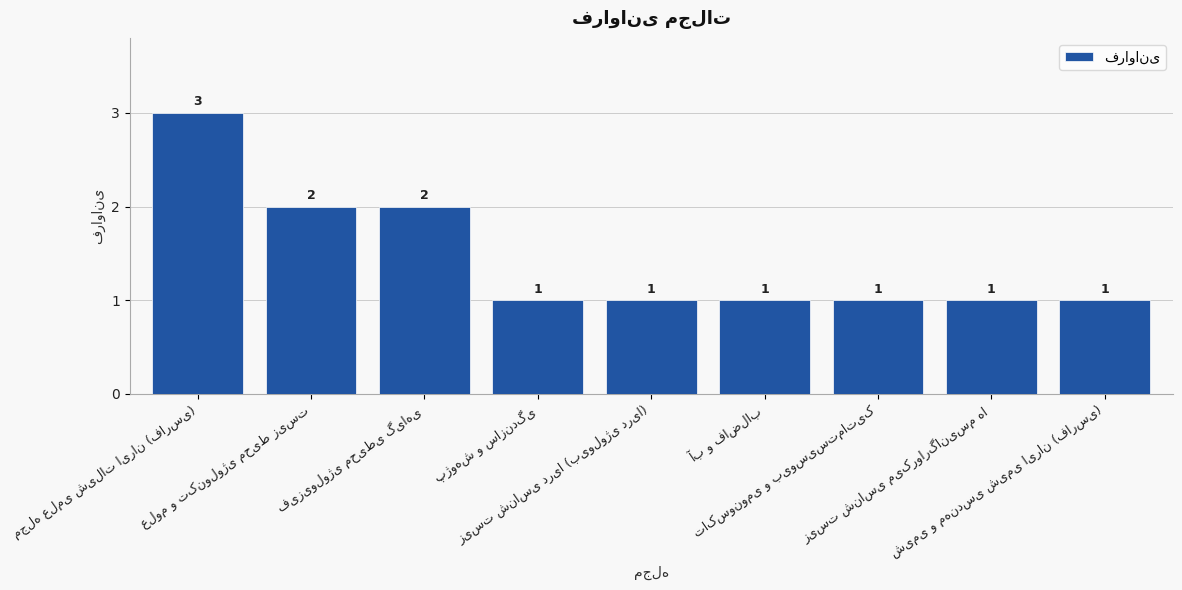

What is the sum of all values?

13